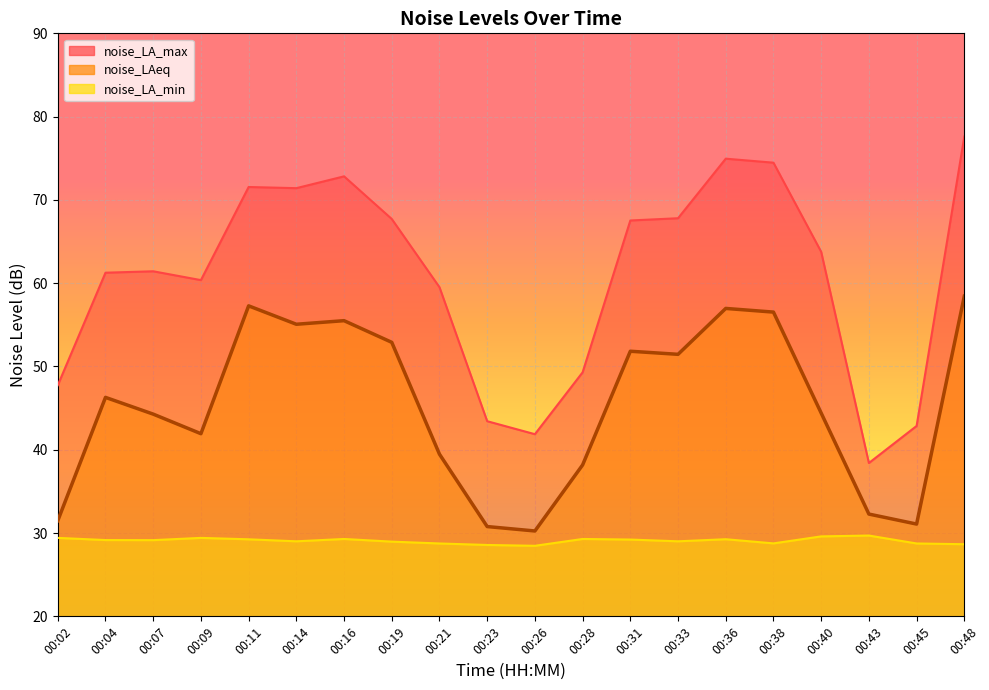

What is the difference between the noise_LAeq values at 00:14 and 00:19?

2.2